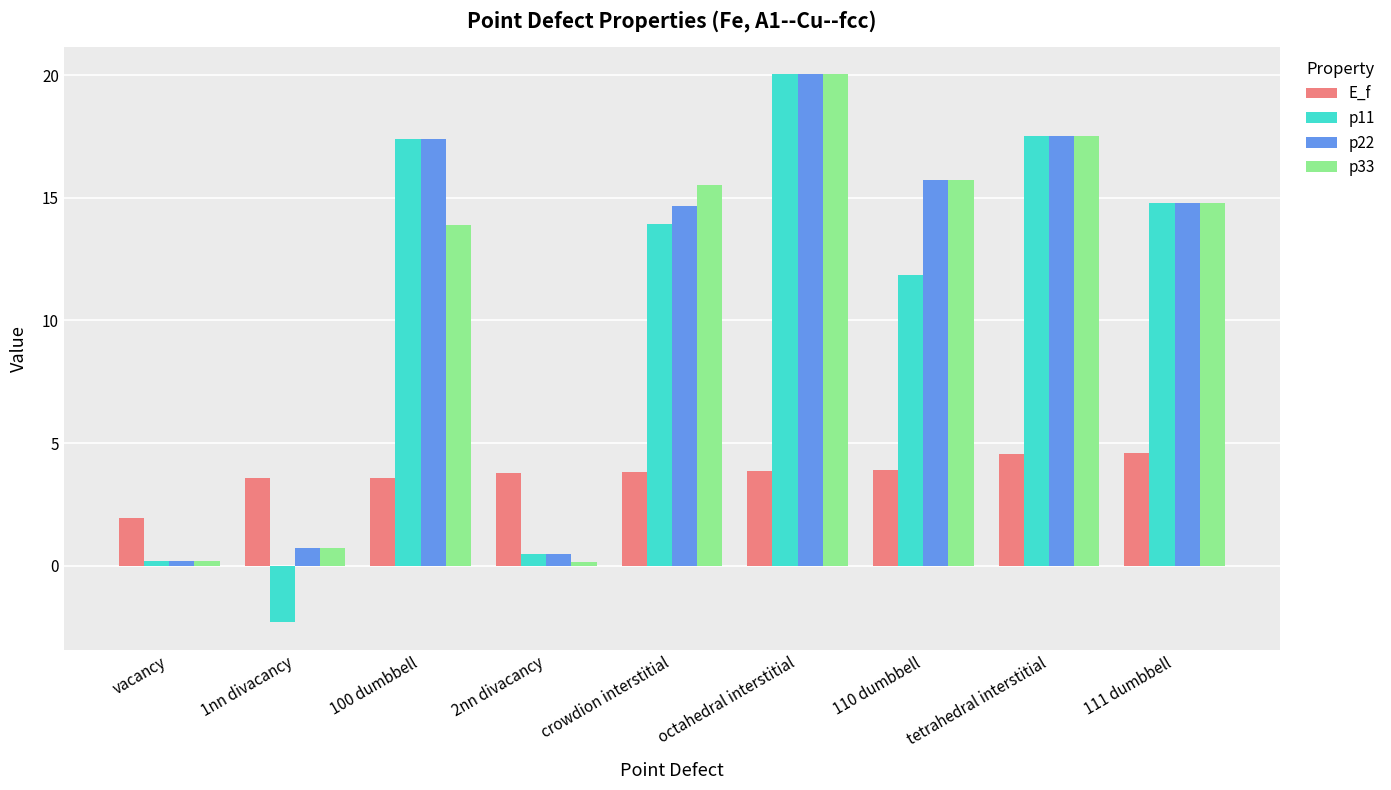

How many data points does each series have?

9